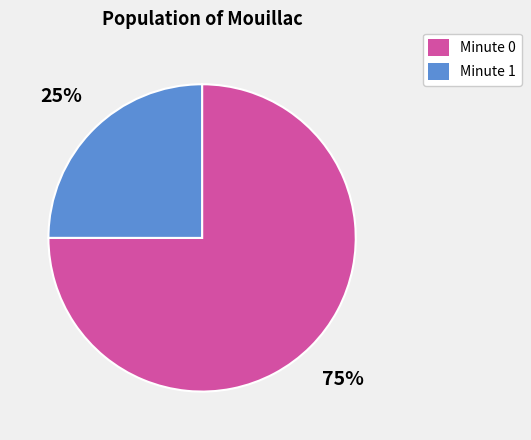

Combined, do Minute 1 and Minute 0 account for over 50%?

Yes